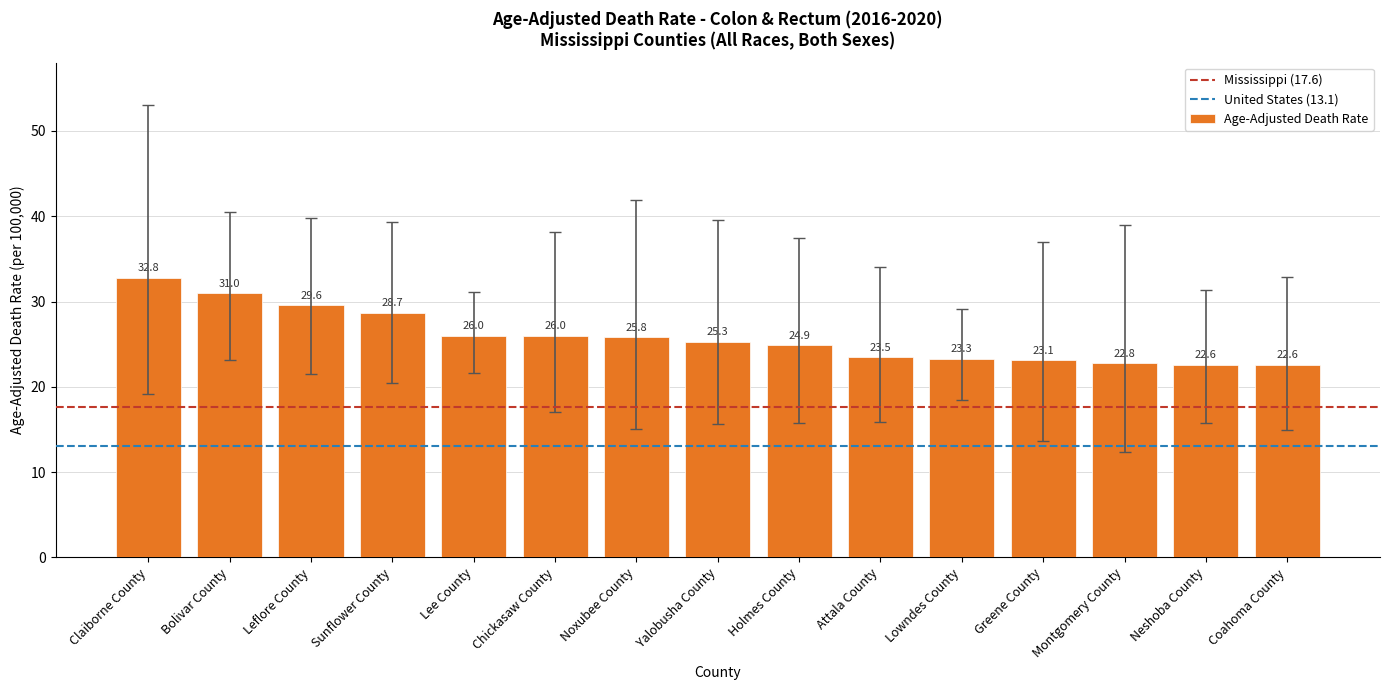

The value at Leflore County is 41.2. True or false?

False